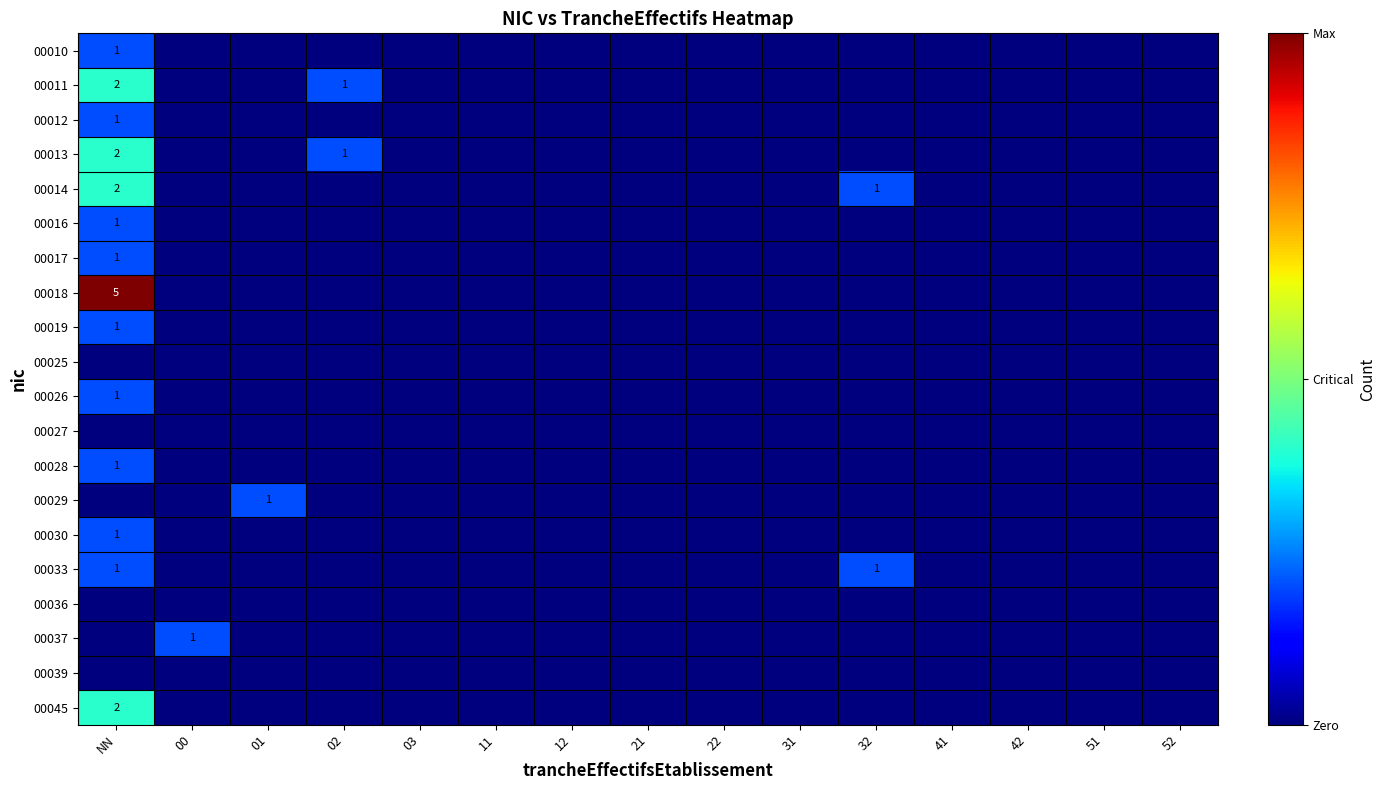

What is the spread (max minus min) of values at 00?

1